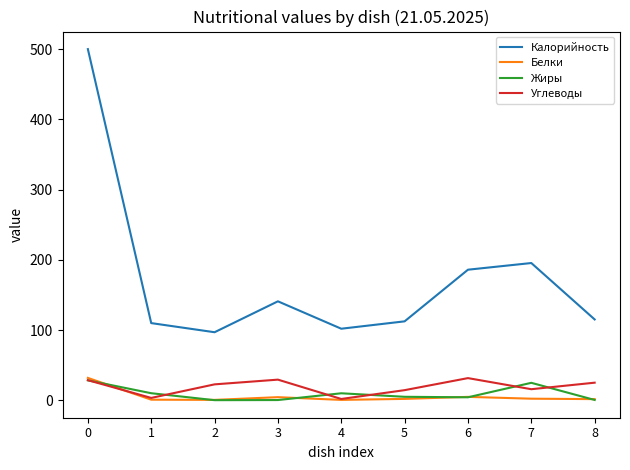

What is the difference between the second highest and minimum values in the Жиры series?

24.7